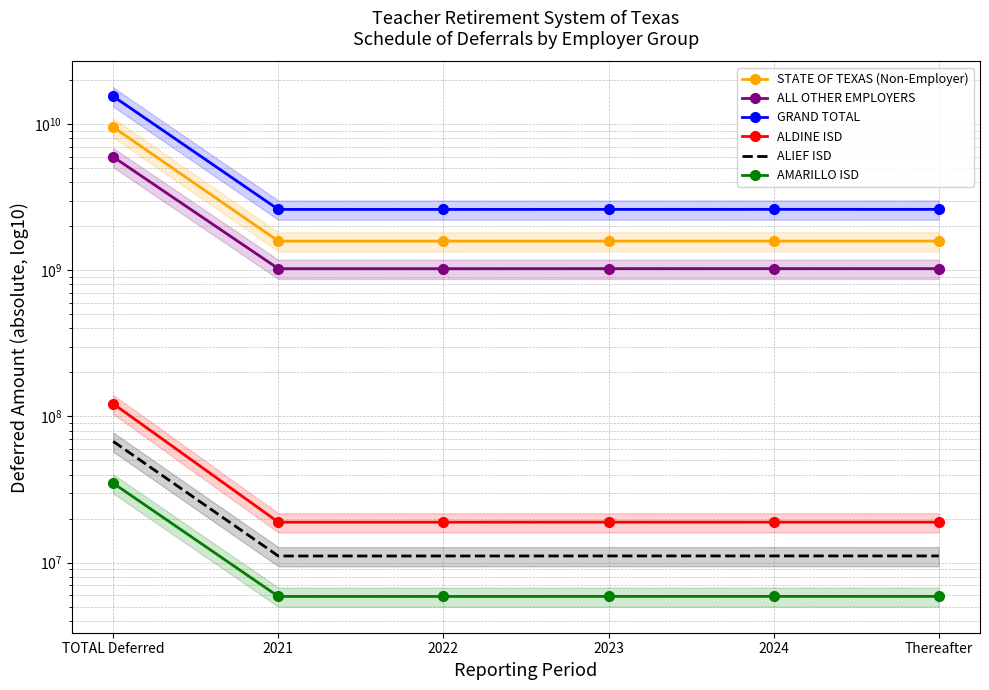

What is the difference between the ALDINE ISD values at 2023 and 2021?

8534